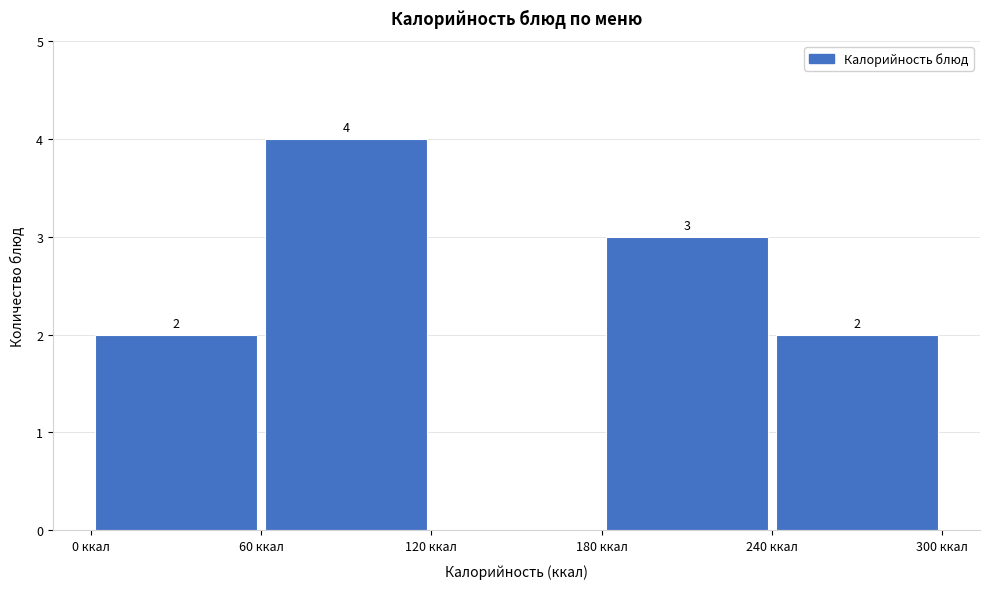

Which range on the x-axis has the tallest bar?

60 to 120